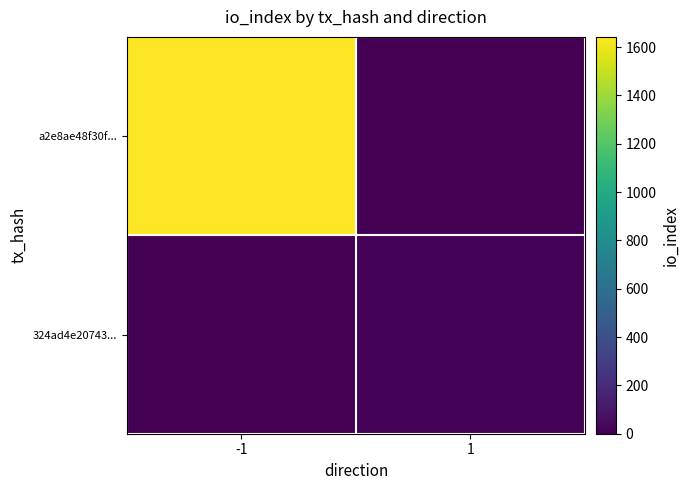

Reading right to left, transcribe all the data shown in this chart.

a2e8ae48f30f...: 1=0	-1=1642
324ad4e20743...: 1=15	-1=0